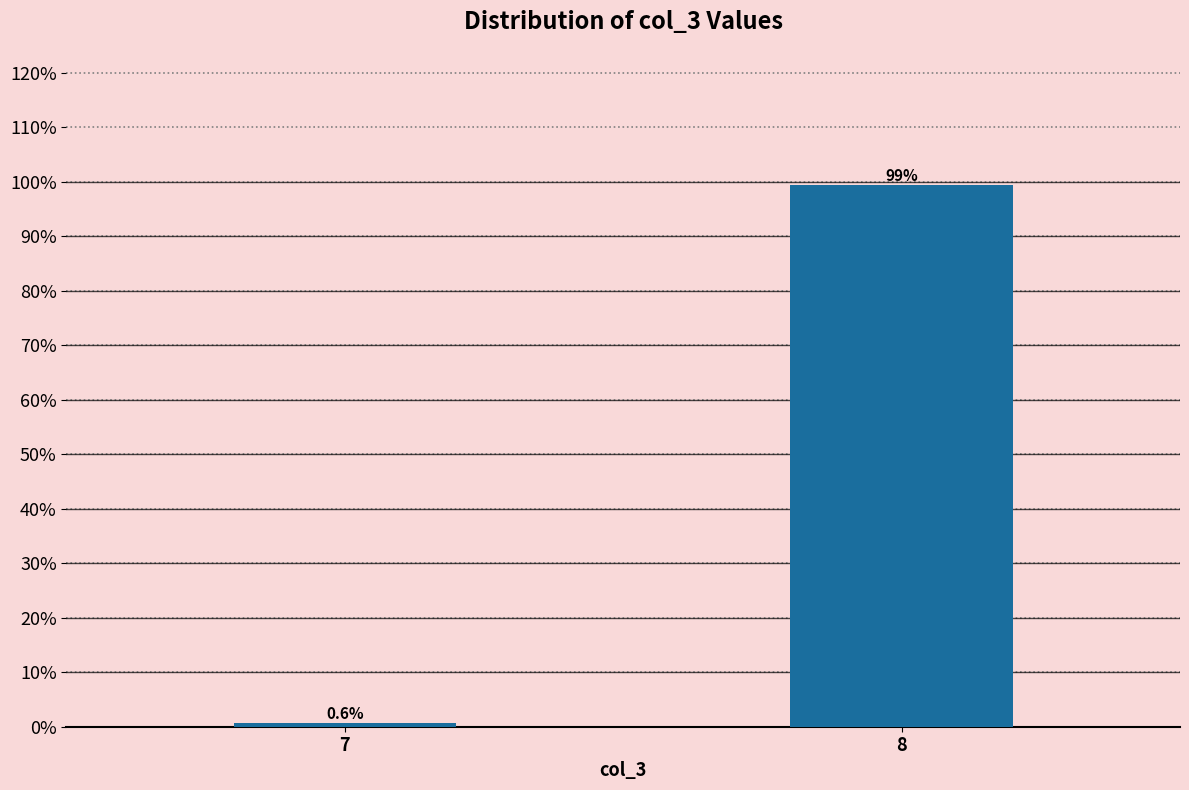

Reading left to right, what are all the values shown in this chart?

7=0.6	8=99.4